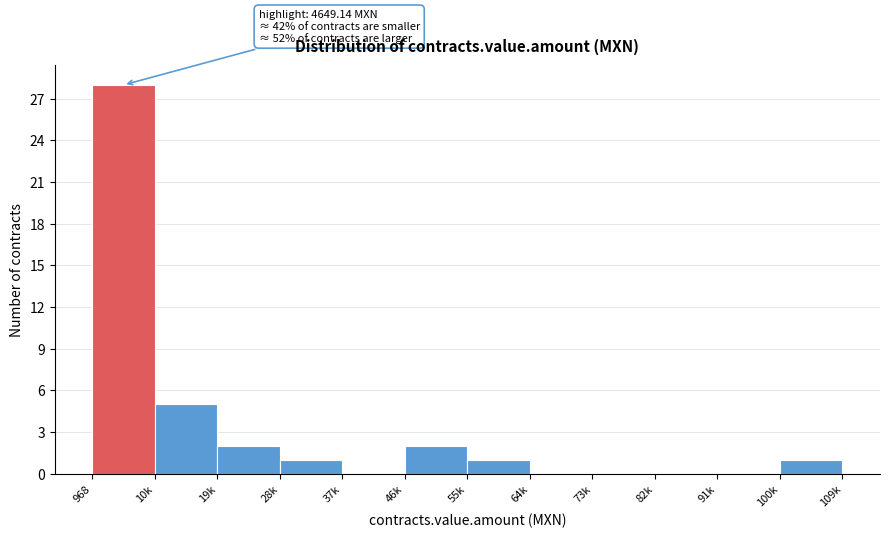

Reading left to right, what are all the values shown in this chart?

968=28	10k=5	19k=2	28k=1	37k=0	46k=2	55k=1	64k=0	73k=0	82k=0	91k=0	100k=1